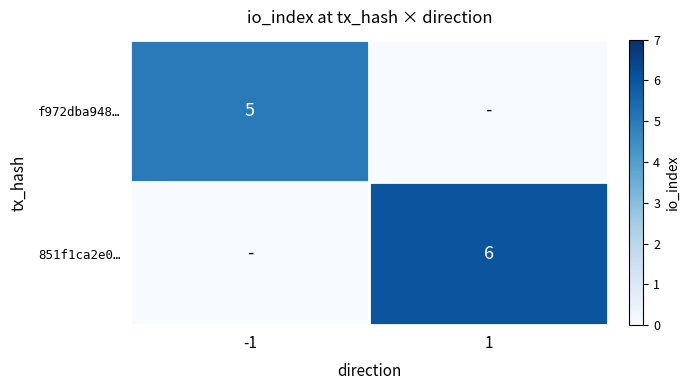

The value of f972dba948… at -1 is 5. True or false?

True